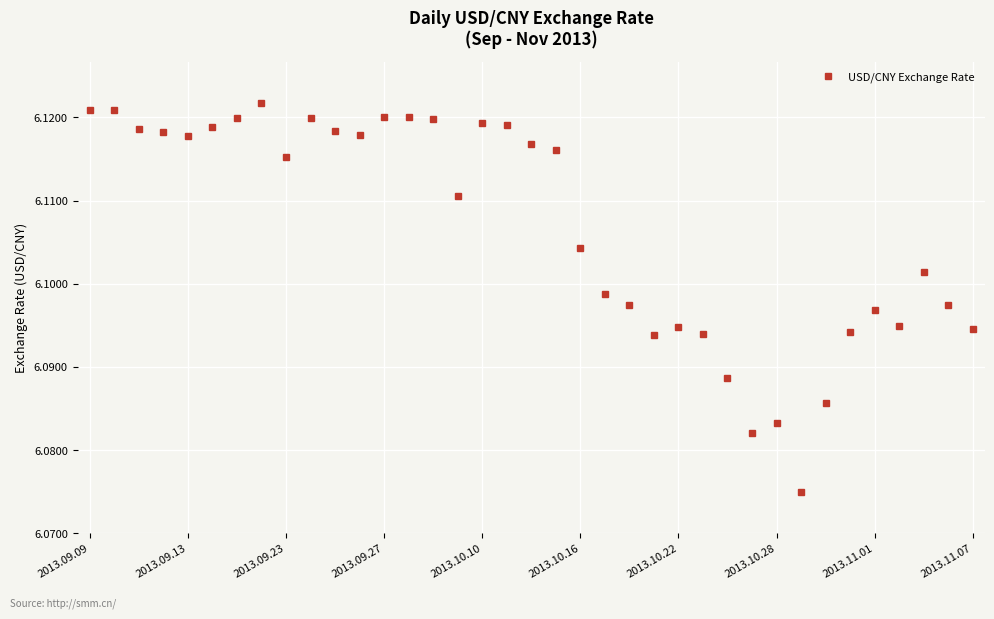

Count the values in the range 6 to 7.

37